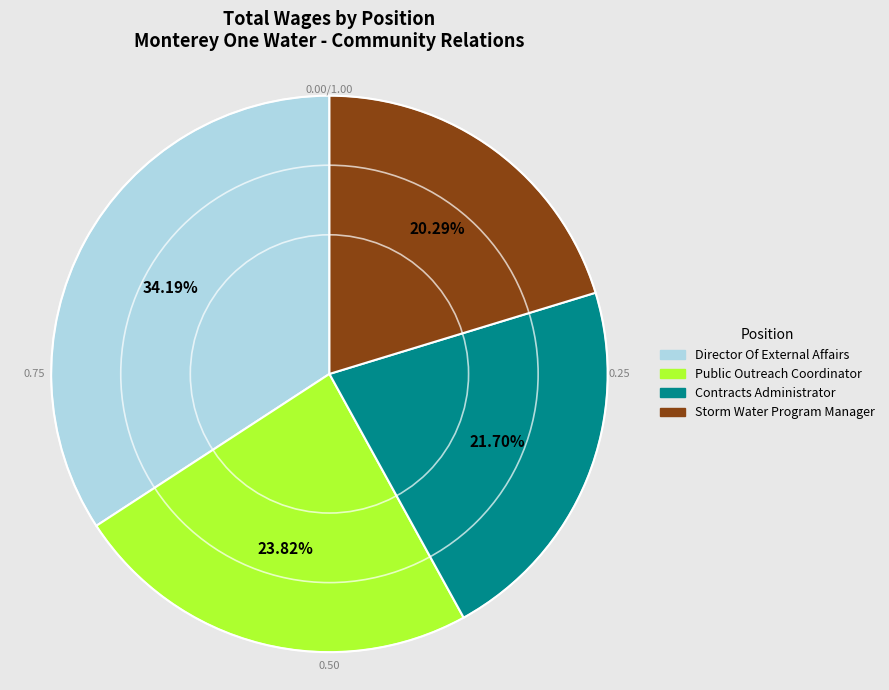

To the nearest percent, what is the difference between the Contracts Administrator and Storm Water Program Manager slice percentages?

1%